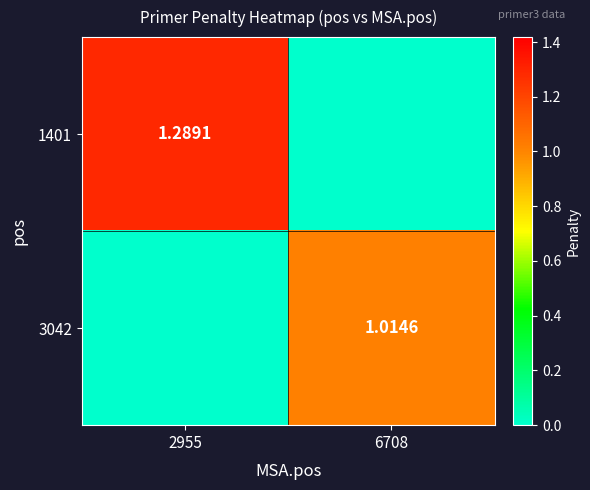

True or false: 1401 has a value of 2.2 at 2955.

False